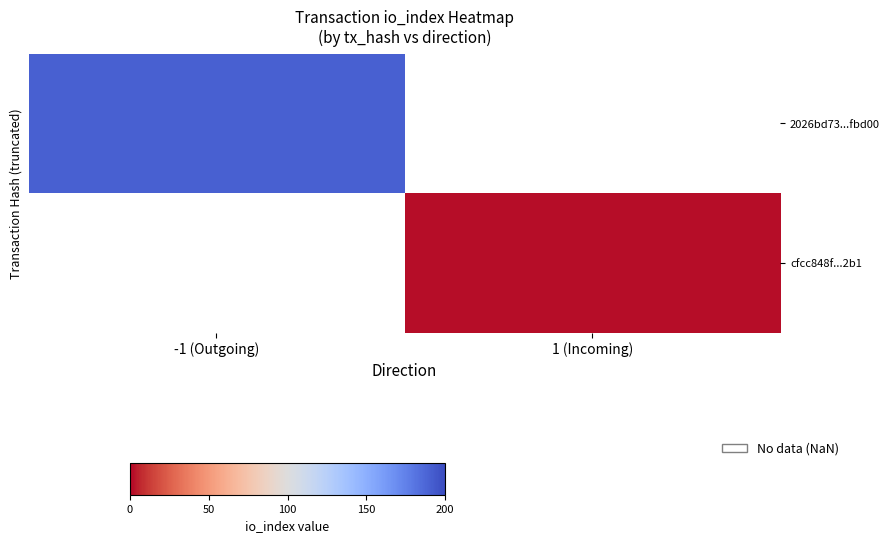

Rank the series by their maximum value, from highest to lowest.

2026bd73...fbd00, cfcc848f...2b1